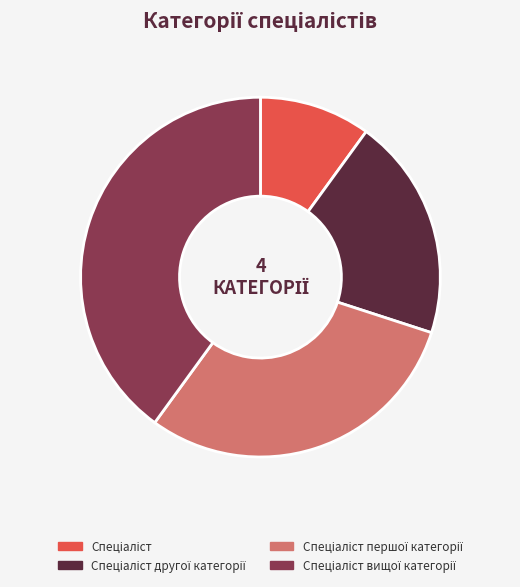

Does any single category account for the majority?

No